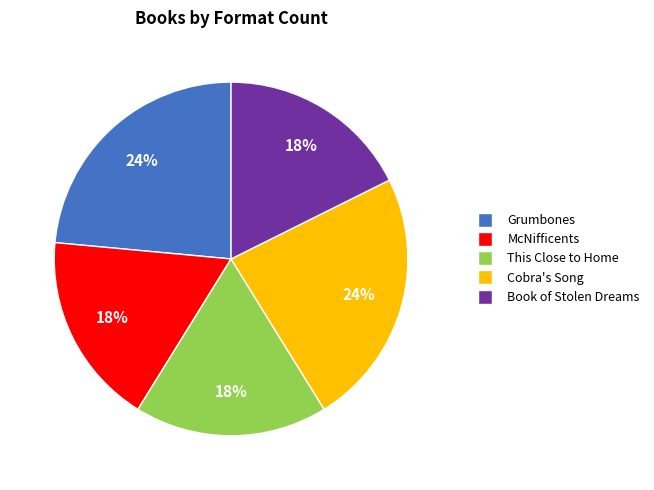

Do Book of Stolen Dreams and Cobra's Song together represent more than half of the pie?

No